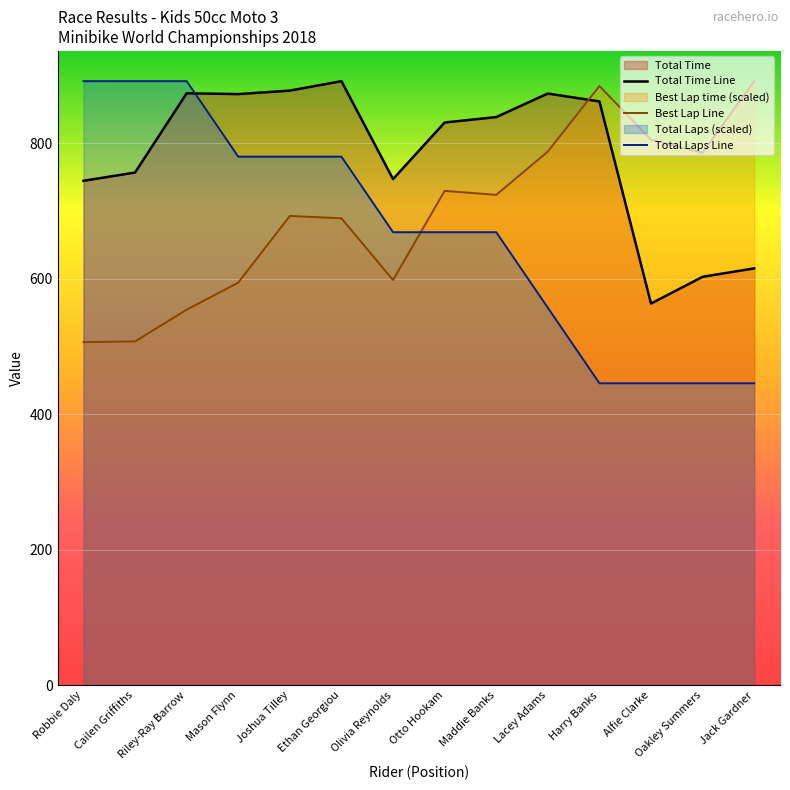

At which category is the sum across all series the highest?

Ethan Georgiou